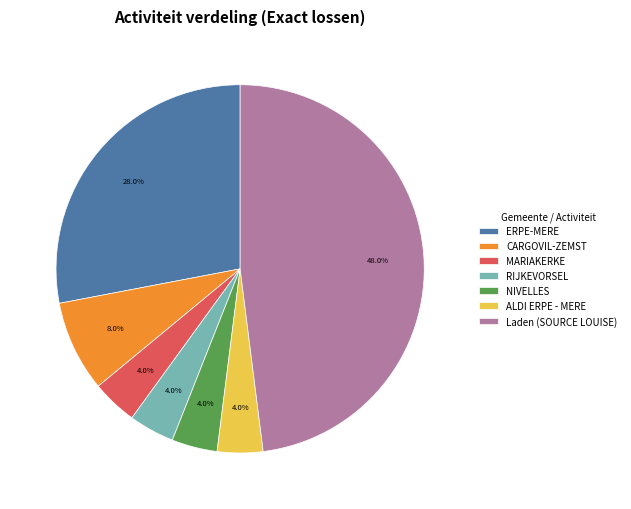

Is ERPE-MERE the majority of the pie?

No